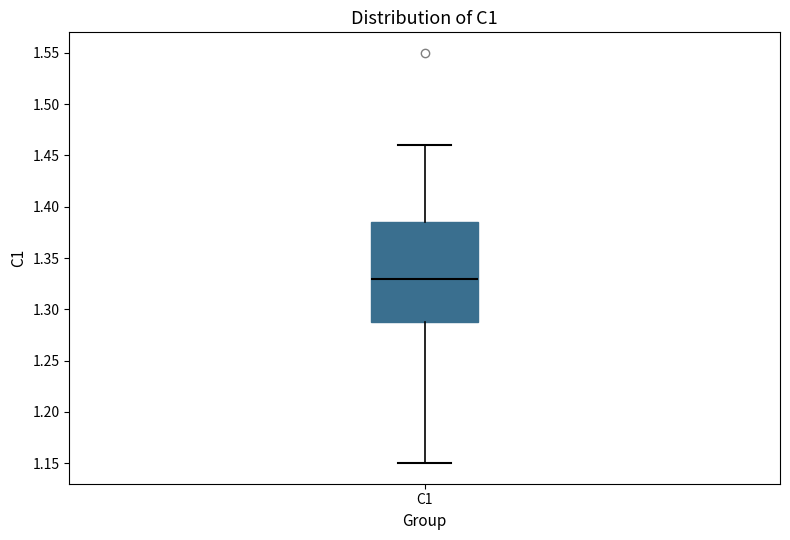

Read this box plot against the y-axis: the position of the median line, the range covered by the box, and the ends of both whiskers. The values are not printed on the chart, so give them approximately, as read against the axis.

median 1.330, box 1.290 to 1.385, whiskers 1.150 to 1.460